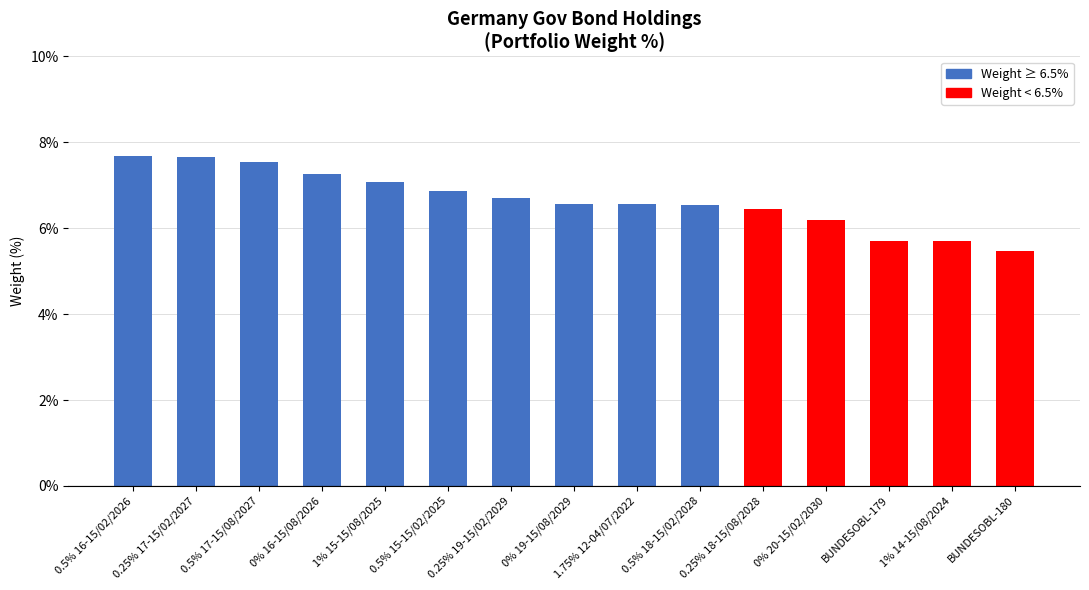

Is it true that the value at 0.25% 19-15/02/2029 is 2.7?

False